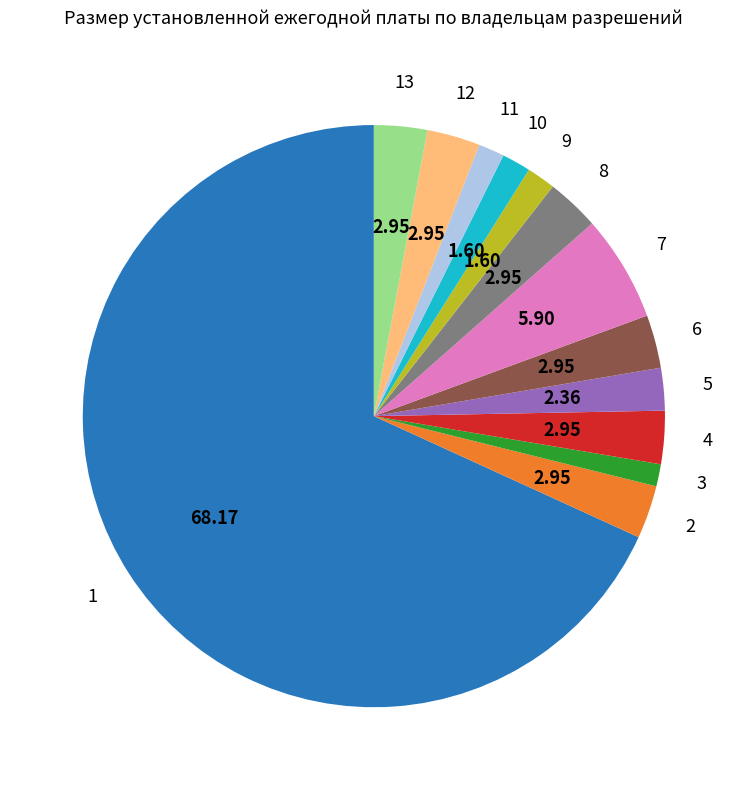

Do 10 and 12 together represent more than half of the pie?

No